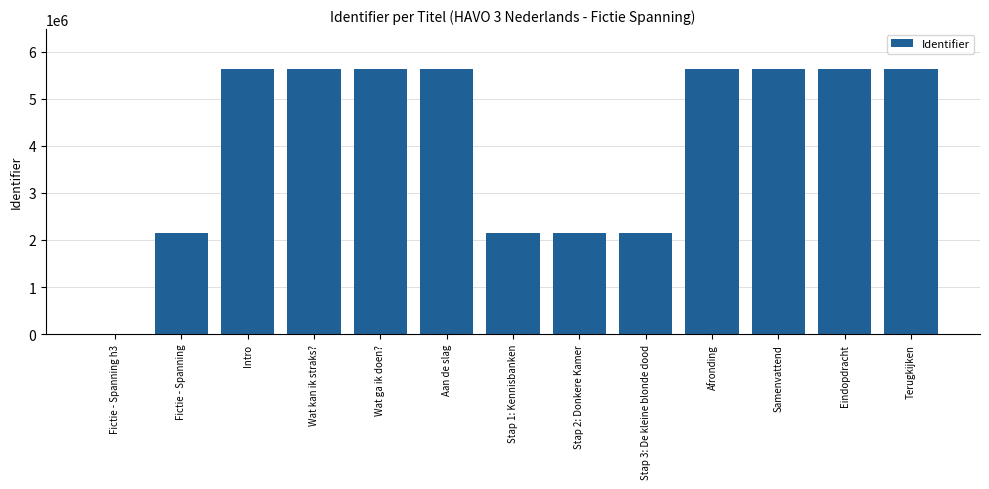

The value at Aan de slag is 5633203. True or false?

True